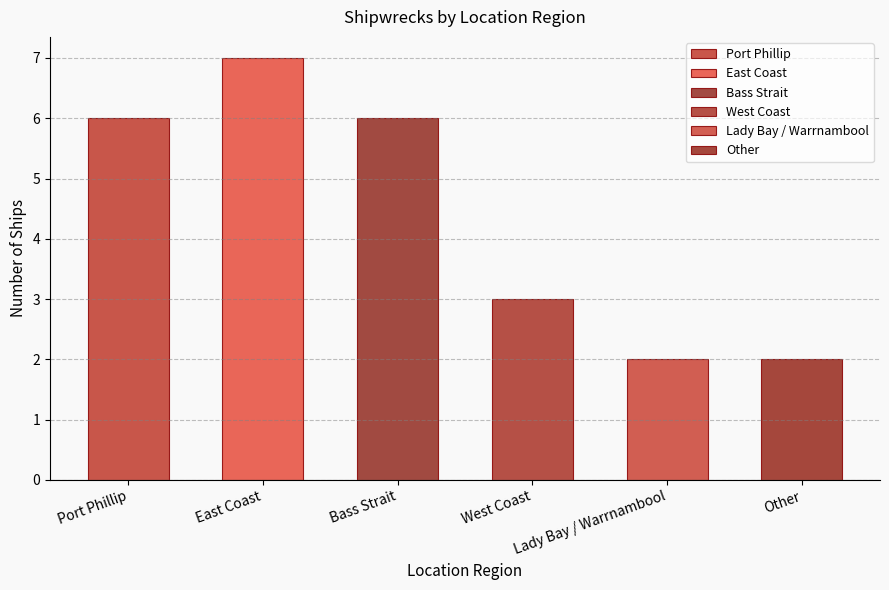

Which category has the highest value across all series?

East Coast